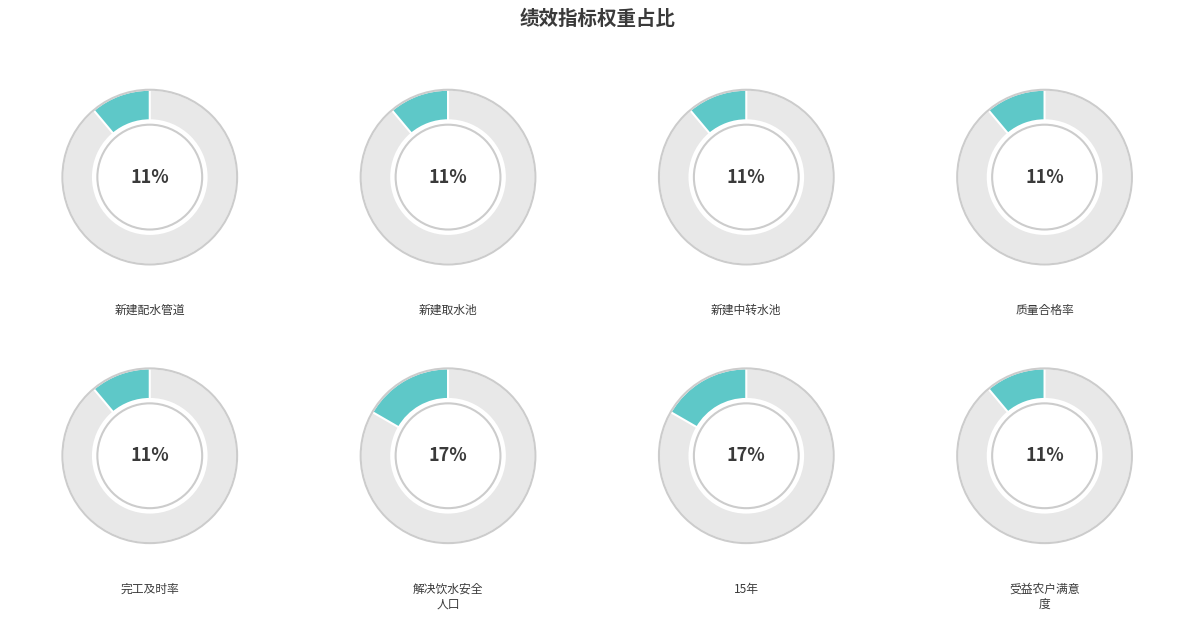

To the nearest percent, what portion does 15年 represent?

17%